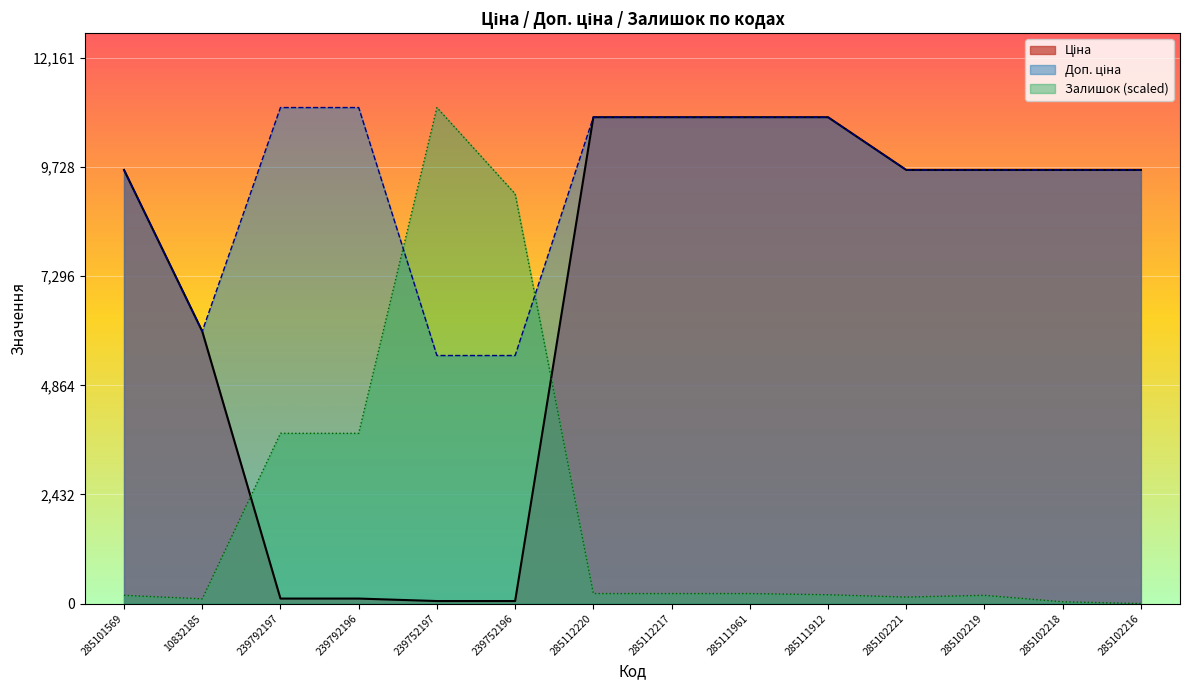

What position from the left is 285102219?

12